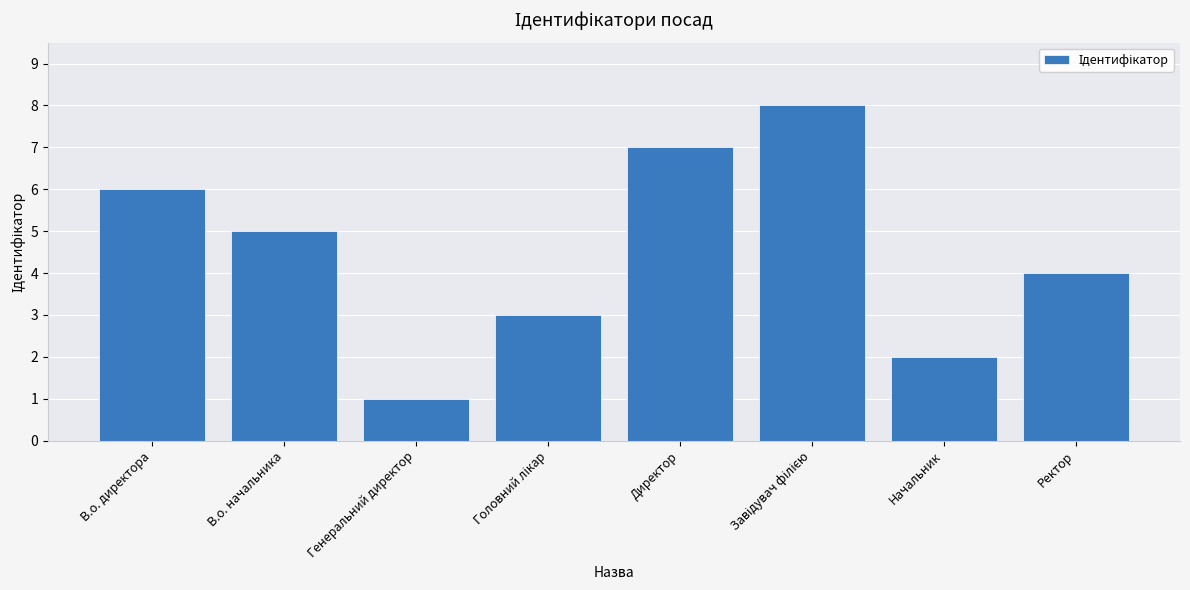

Which has a higher value, Ректор or Начальник?

Ректор